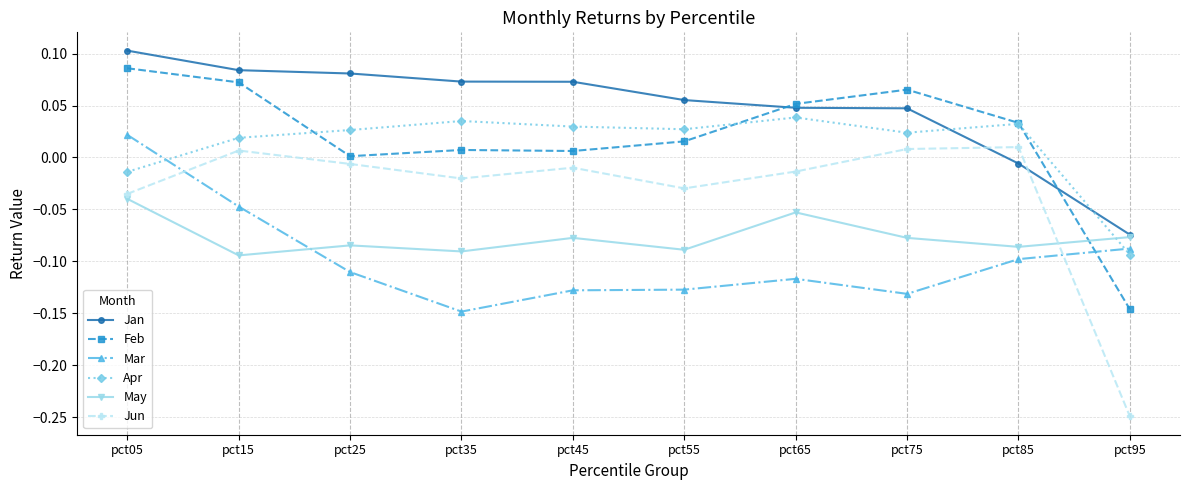

How many intersections are there between Jun and May?

1